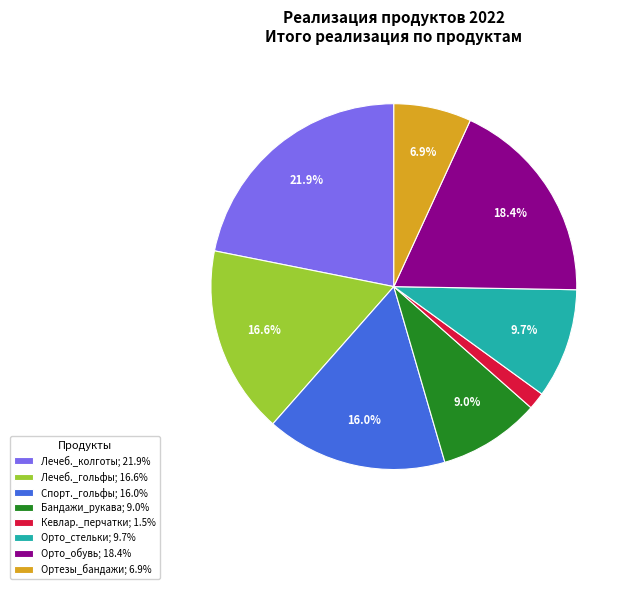

Is there any slice that represents more than half of the pie?

No